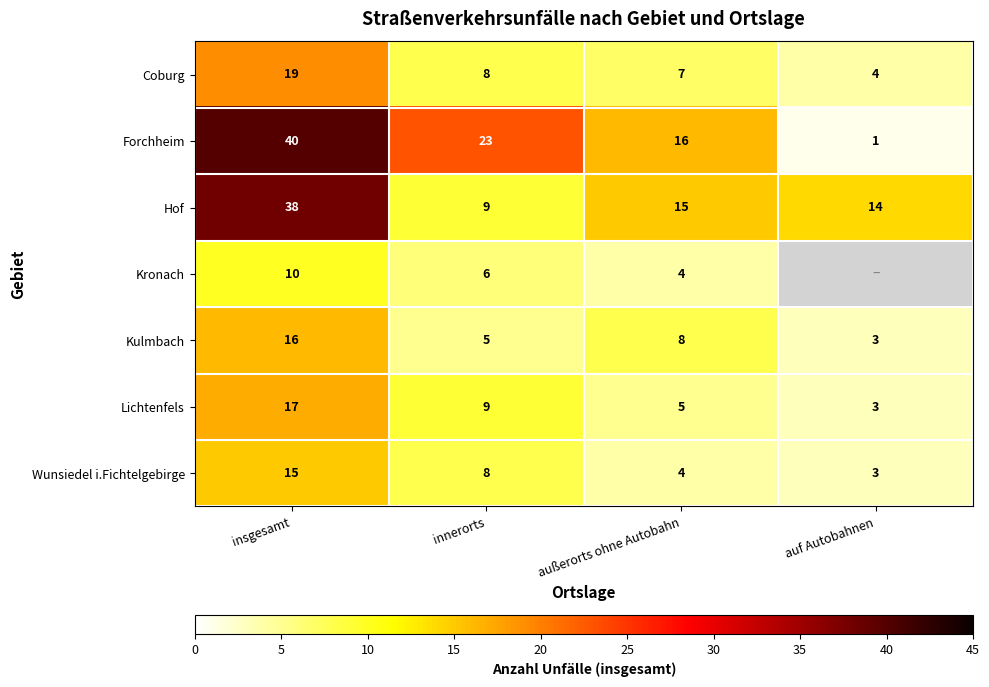

Rank the categories by Hof value from highest to lowest.

insgesamt, außerorts ohne Autobahn, auf Autobahnen, innerorts